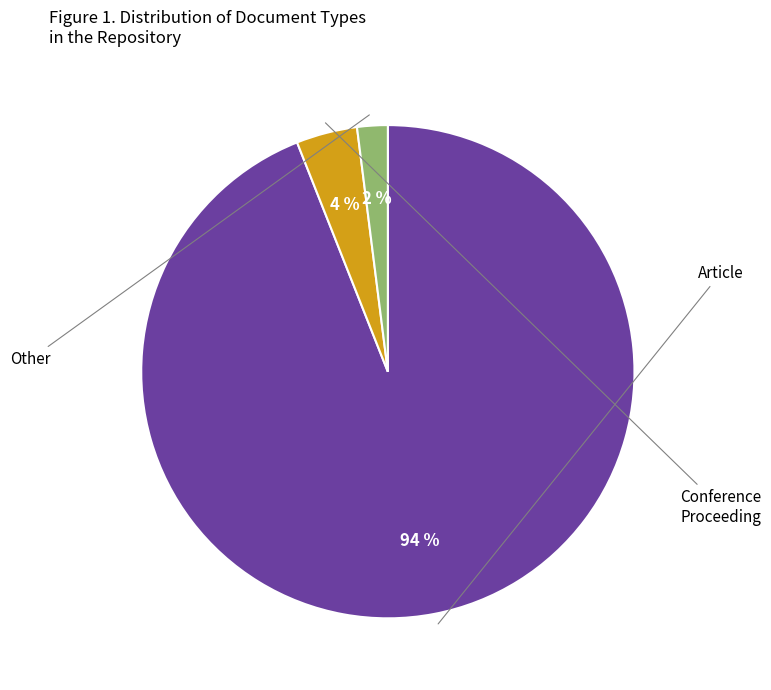

Is there any slice that represents more than half of the pie?

Yes